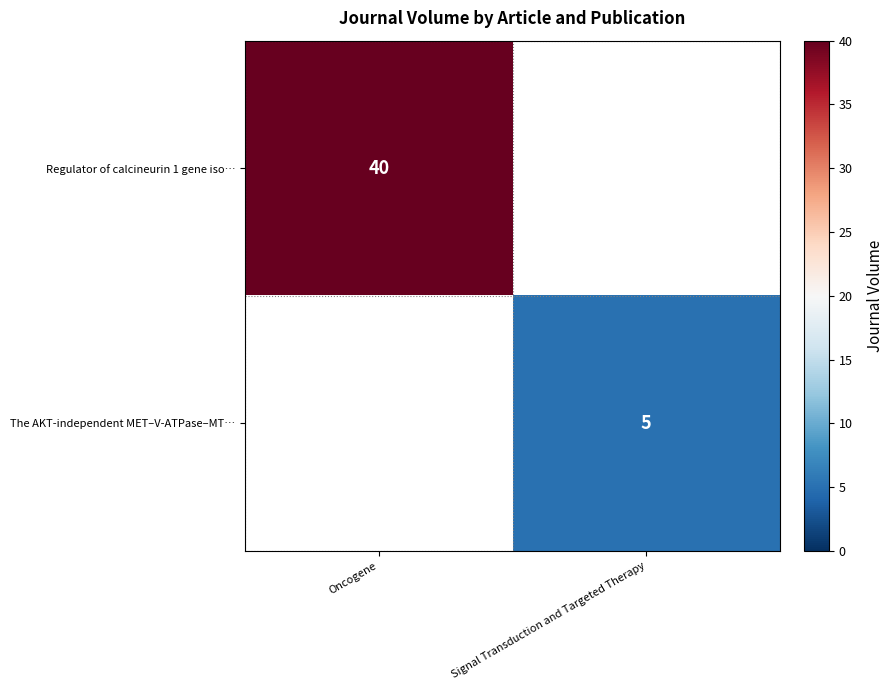

The value of Regulator of calcineurin 1 gene iso… at Oncogene is 40. True or false?

True